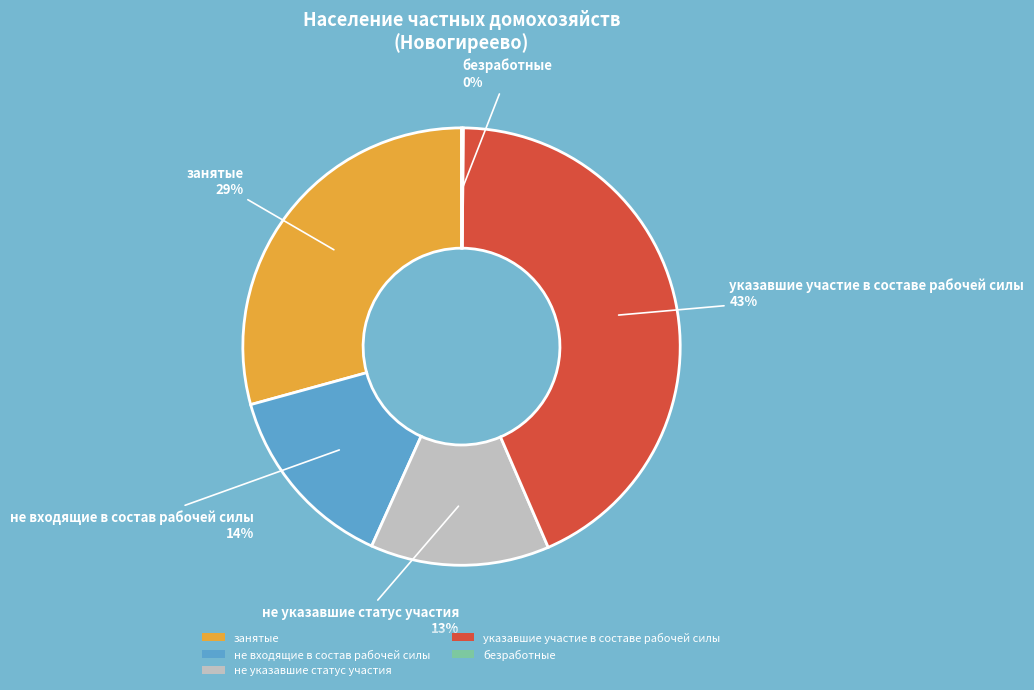

Is there any slice that represents more than half of the pie?

No